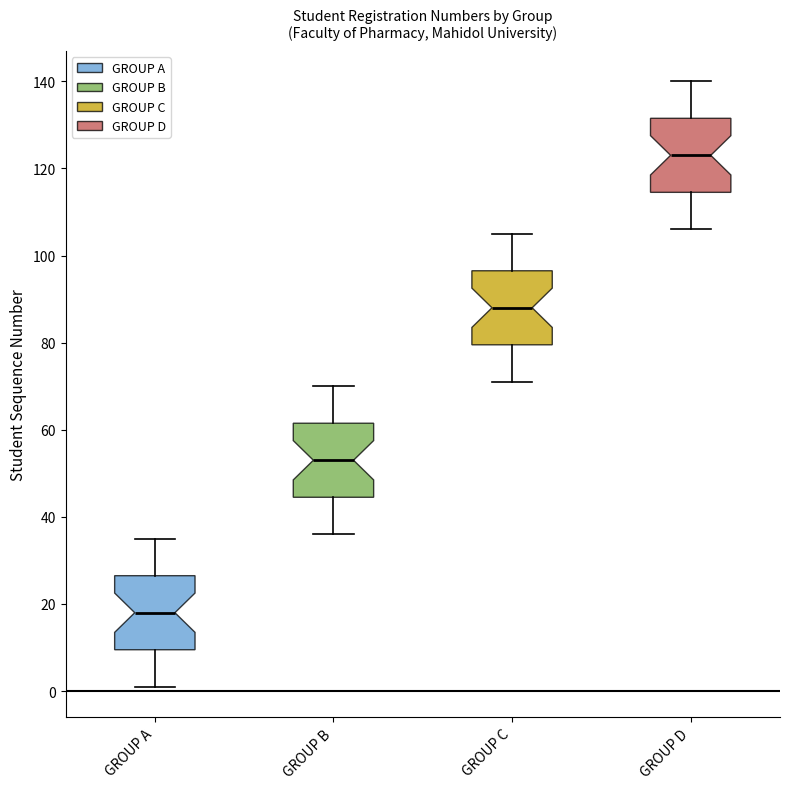

Where does the lower whisker of the box for GROUP C end on the y-axis? The values are not printed on the chart, so give them approximately, as read against the axis.

72